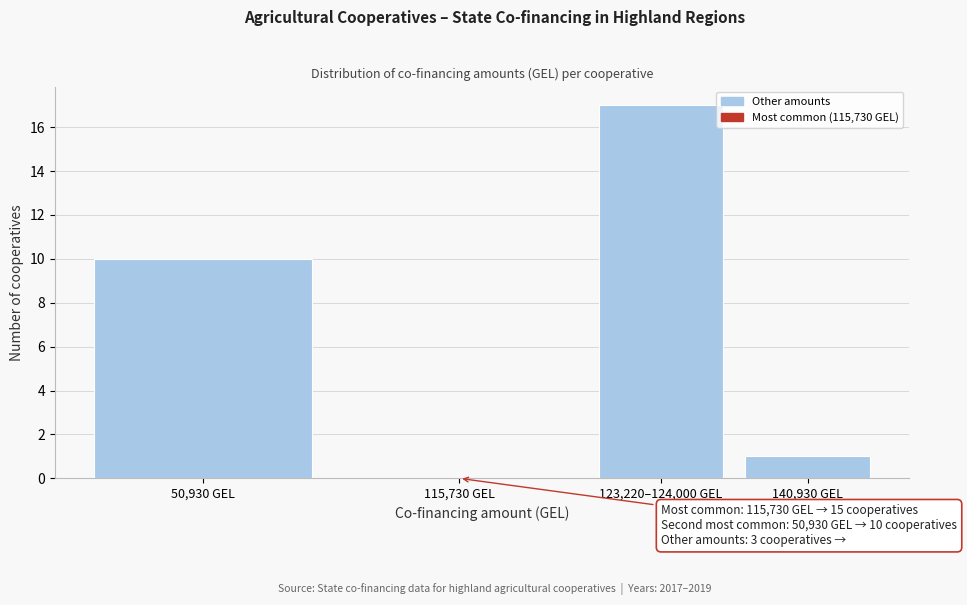

Reading left to right, transcribe all the data shown in this chart.

50,930 GEL=10	115,730 GEL=0	123,220–124,000 GEL=17	140,930 GEL=1